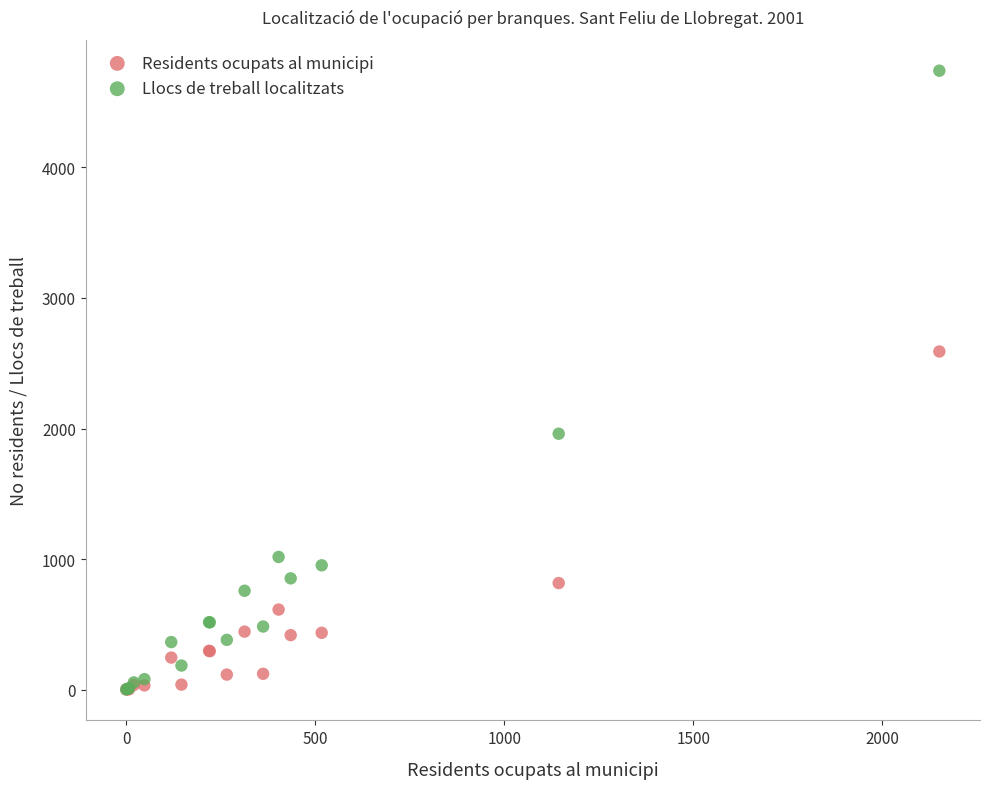

What are all the series names shown in the legend?

Residents ocupats al municipi, Llocs de treball localitzats